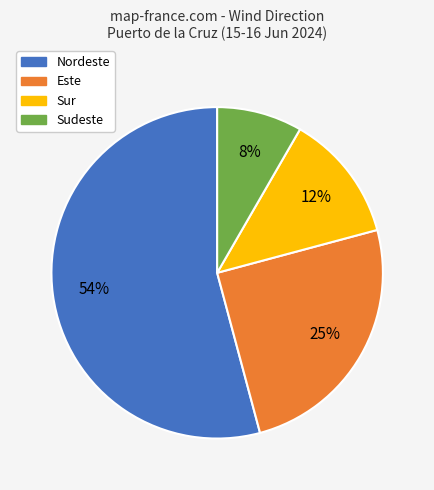

Which has a higher value, Sudeste or Este?

Este